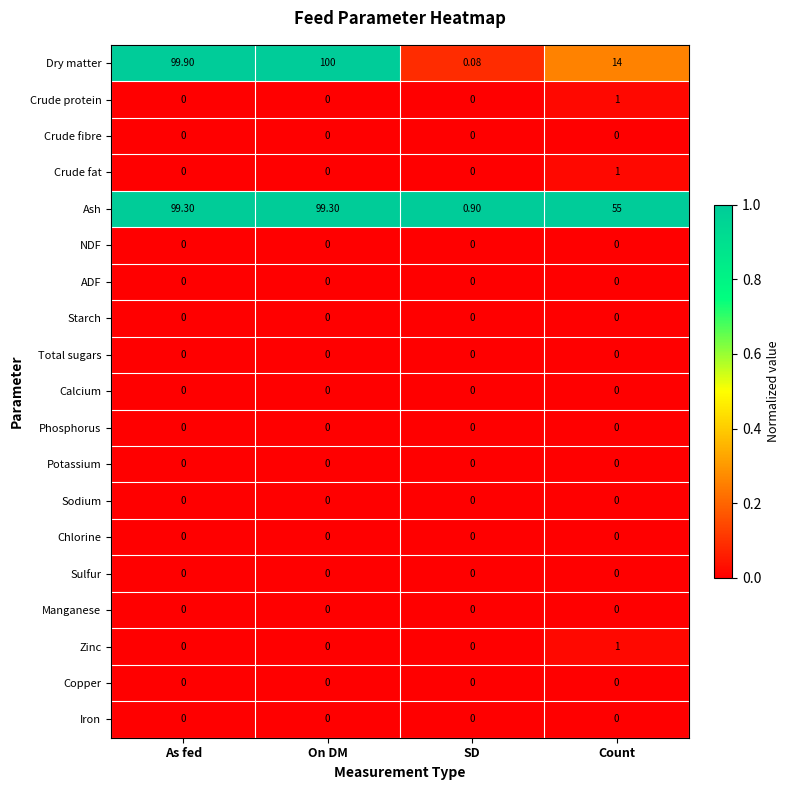

Which series has the largest range (max minus min)?

Dry matter